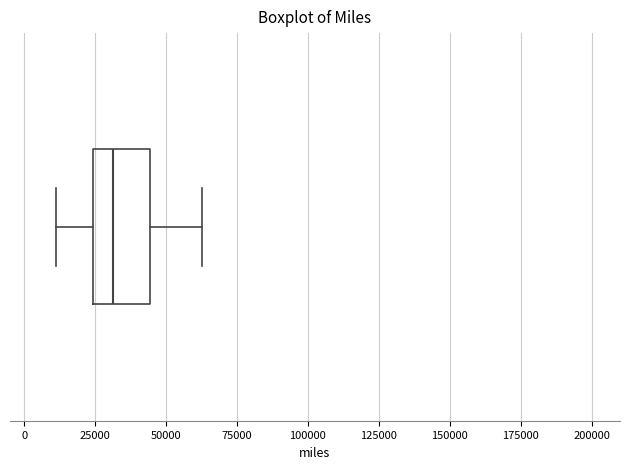

Read this box plot against the x-axis: the position of the median line, the range covered by the box, and the ends of both whiskers. The values are not printed on the chart, so give them approximately, as read against the axis.

median 30000, box 25000 to 45000, whiskers 10000 to 65000